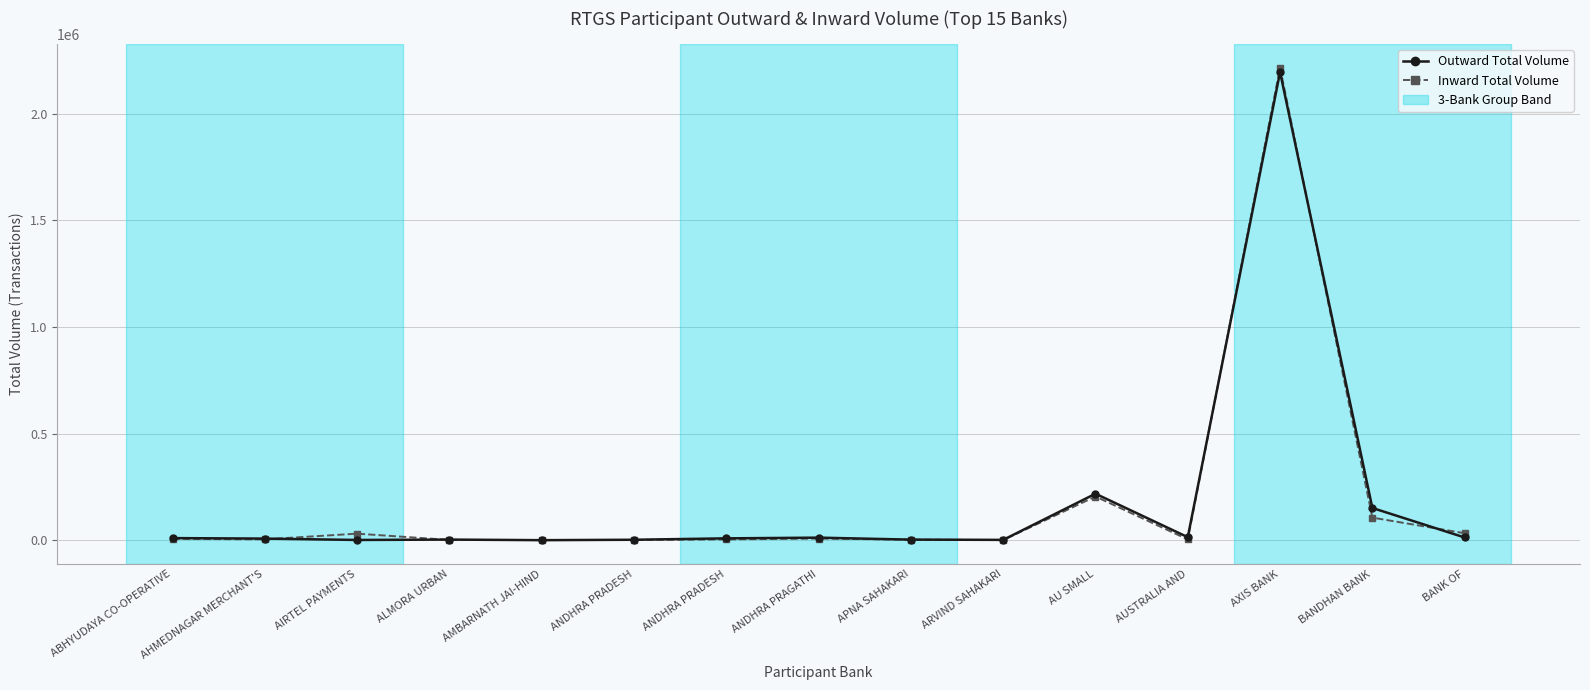

Reading left to right, what are all the values shown in this chart?

Outward Total Volume: 9808	7558	1095	2894	136	2129	8653	11997	2721	1527	217985	14110	2195025	151157	12776
Inward Total Volume: 6512	4046	30709	1309	594	1015	3702	7708	2383	661	204891	3603	2215575	105894	32724